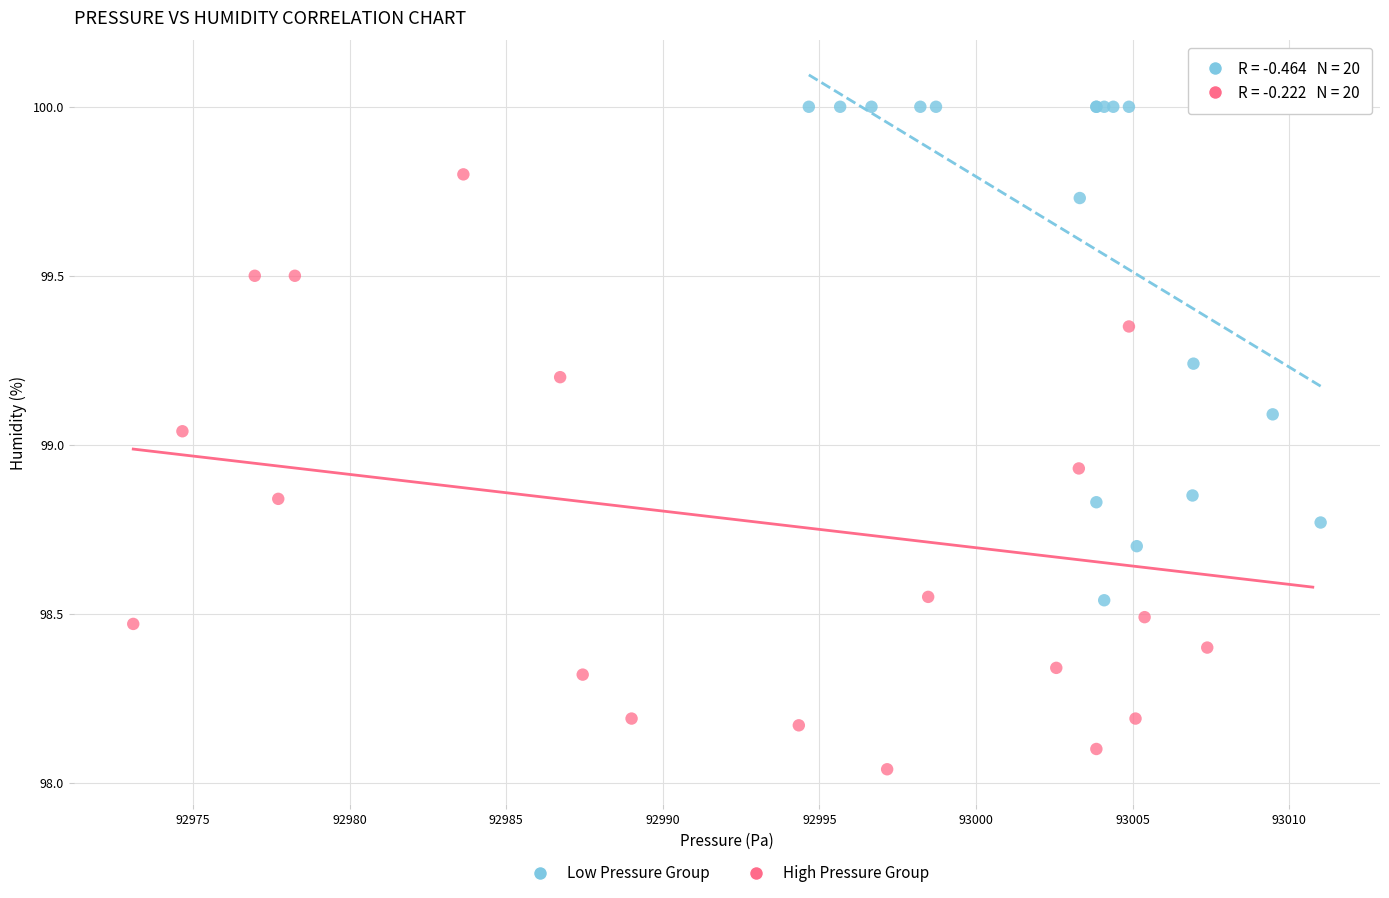

Which series contains the lowest Y value?

High Pressure Group